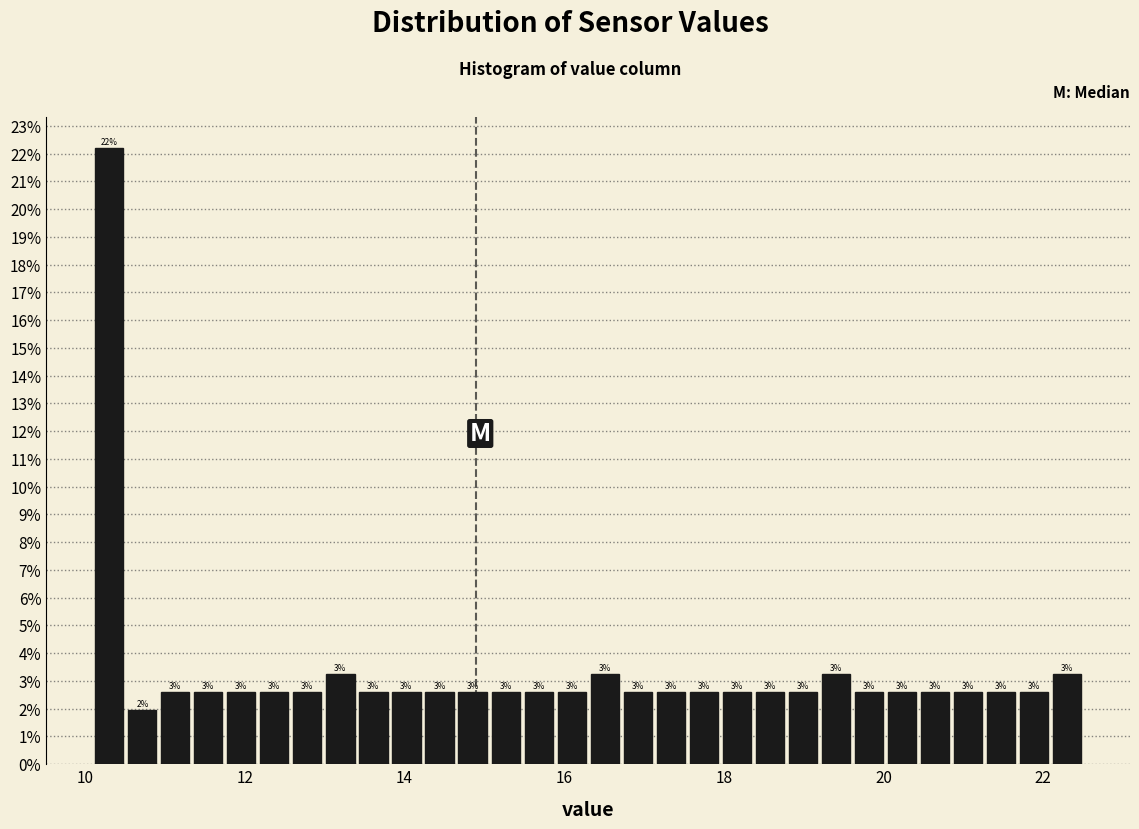

Read against the x-axis, roughly where is the centre of the tallest bar?

10.4